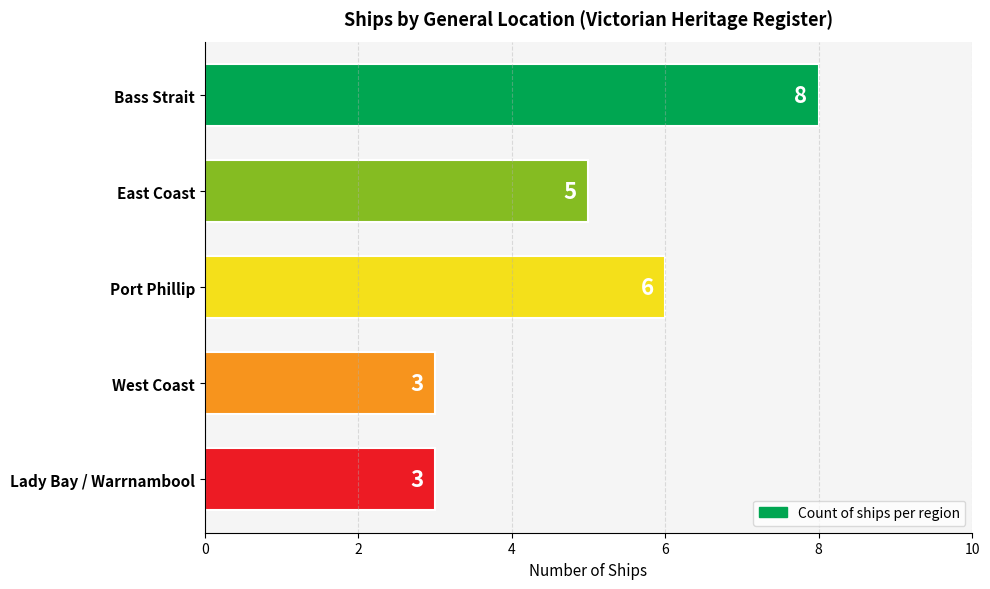

What is the greatest value displayed?

8